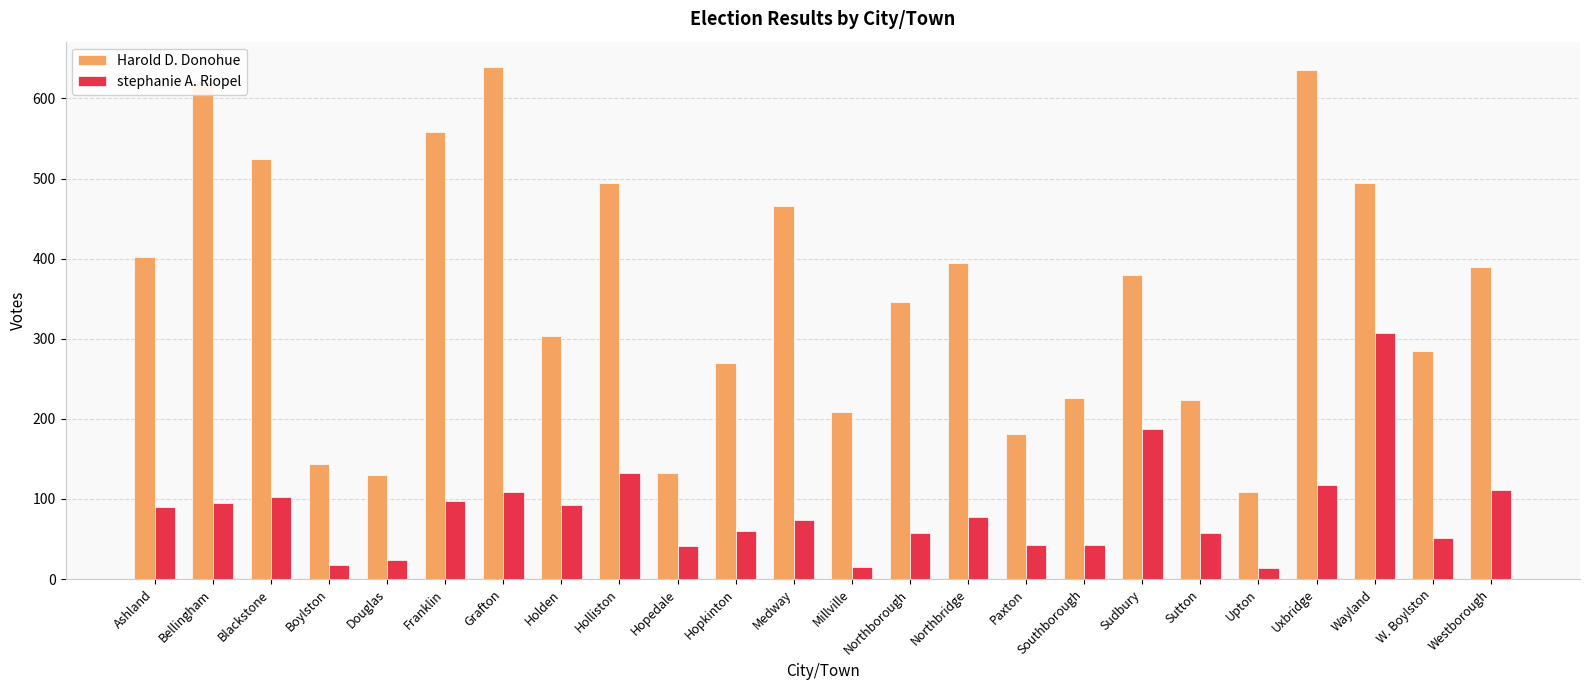

Which series has the largest total across all categories?

Harold D. Donohue